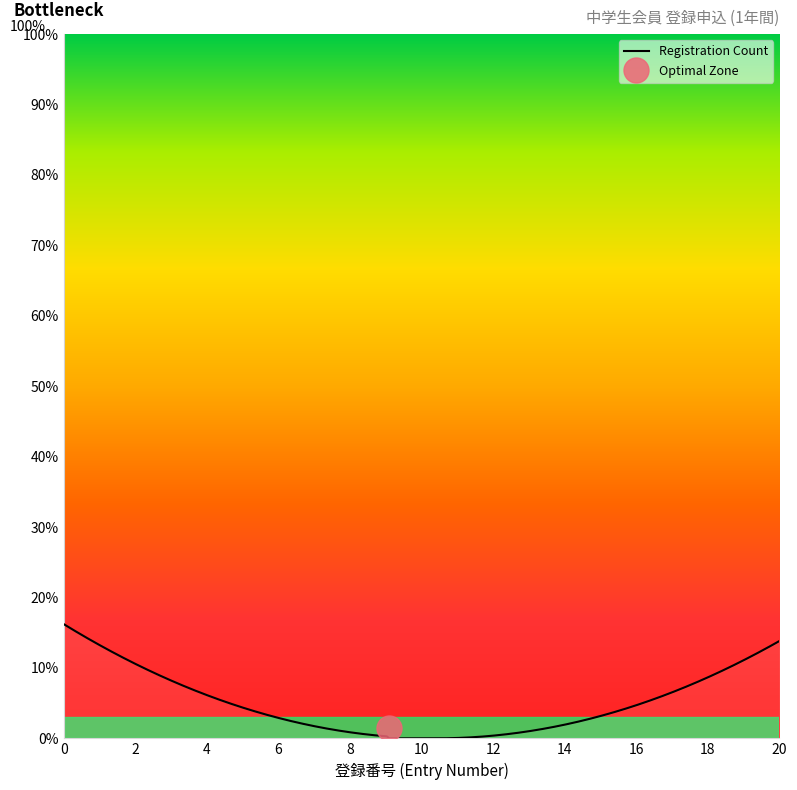

What is the highest value of the Registration Count series?

16.2